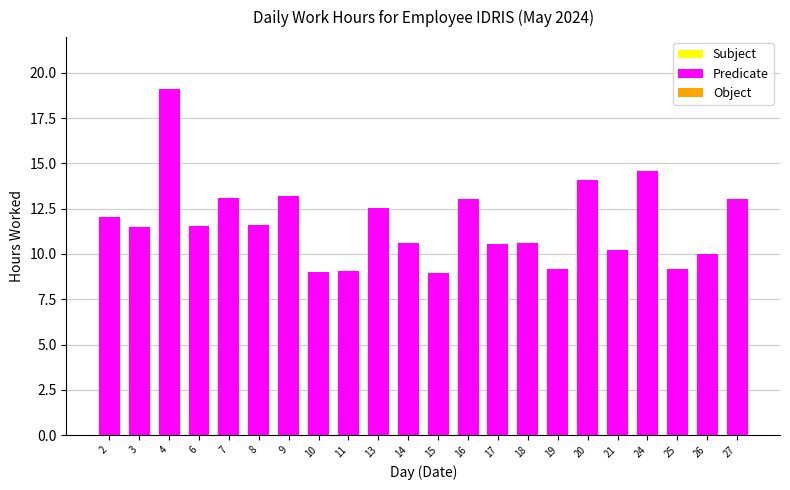

What is the difference between the maximum and minimum values?

10.2